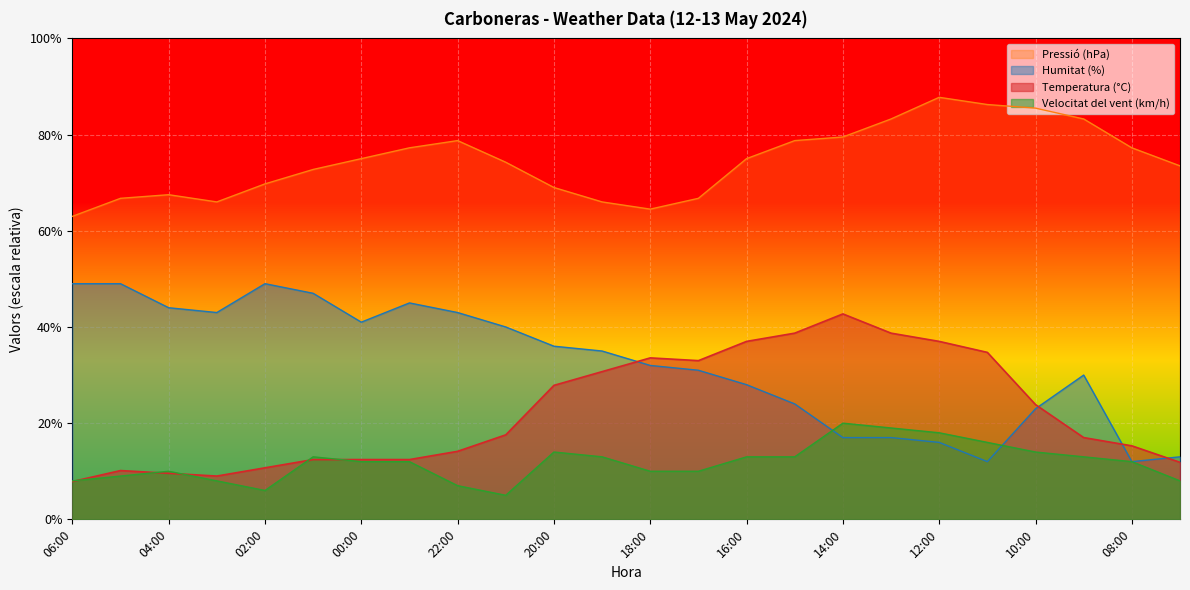

Where is Pressió (hPa) nearest to the value 75?

00:00